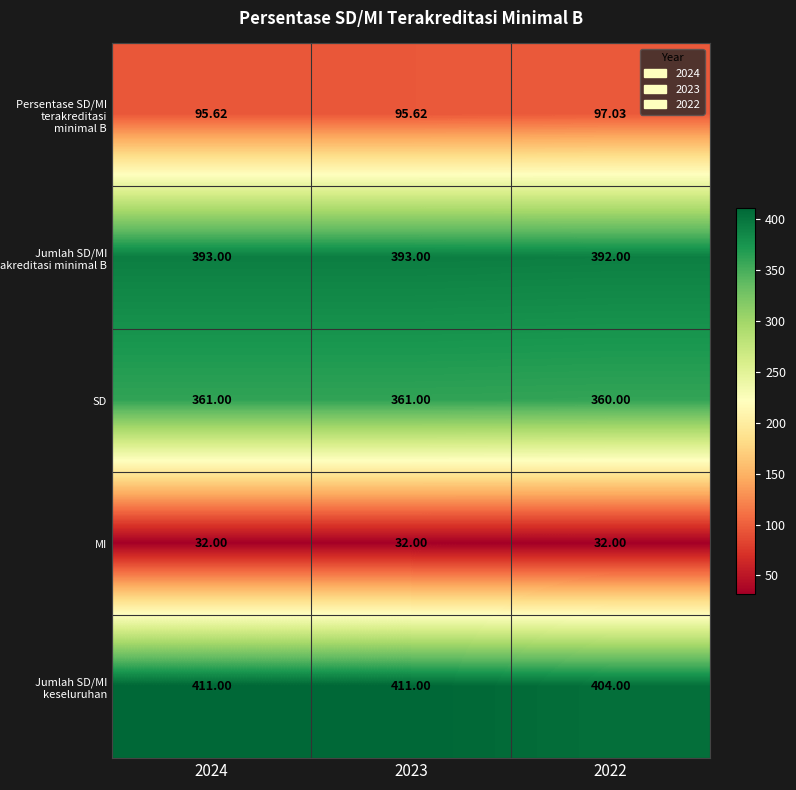

Which series has the largest total across all categories?

Jumlah SD/MI keseluruhan